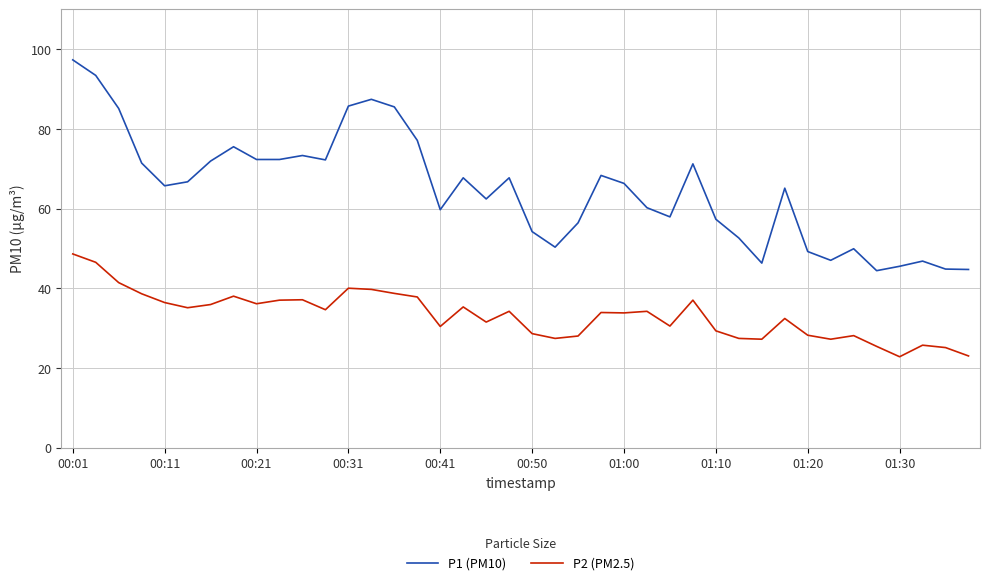

Which series has the widest spread of values?

P1 (PM10)